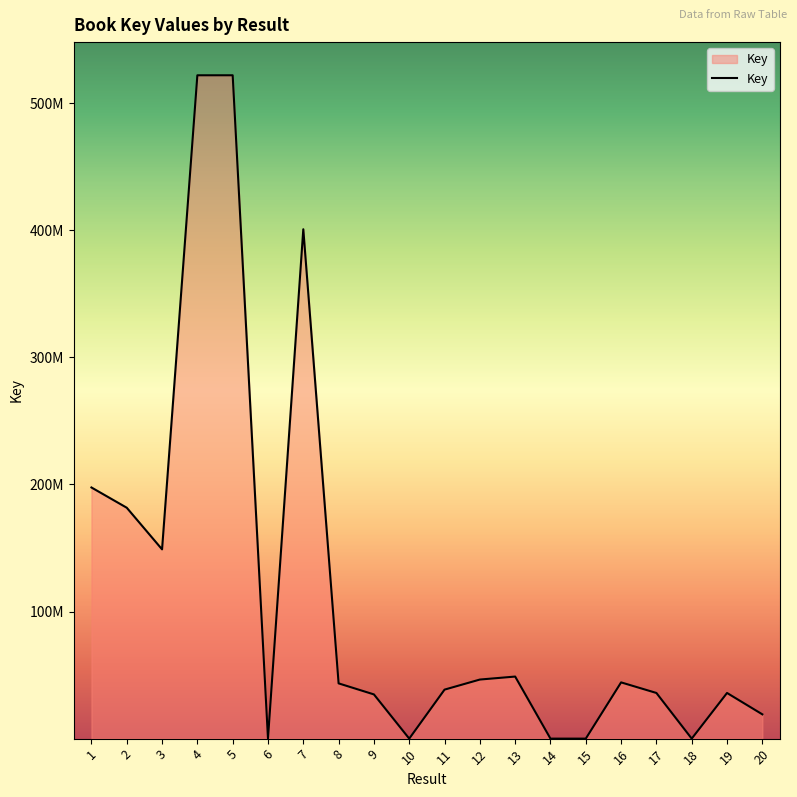

Is this an area chart (filled region under the line)?

Yes